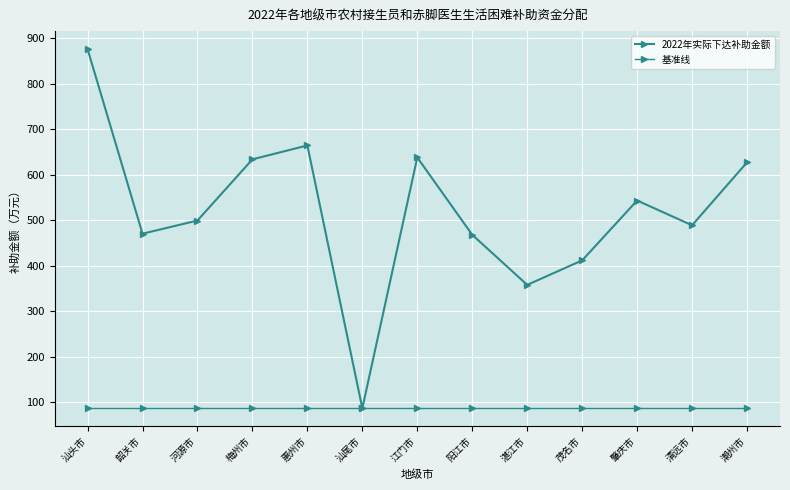

Between 江门市 and 潮州市, which series saw the biggest shift?

2022年实际下达补助金额